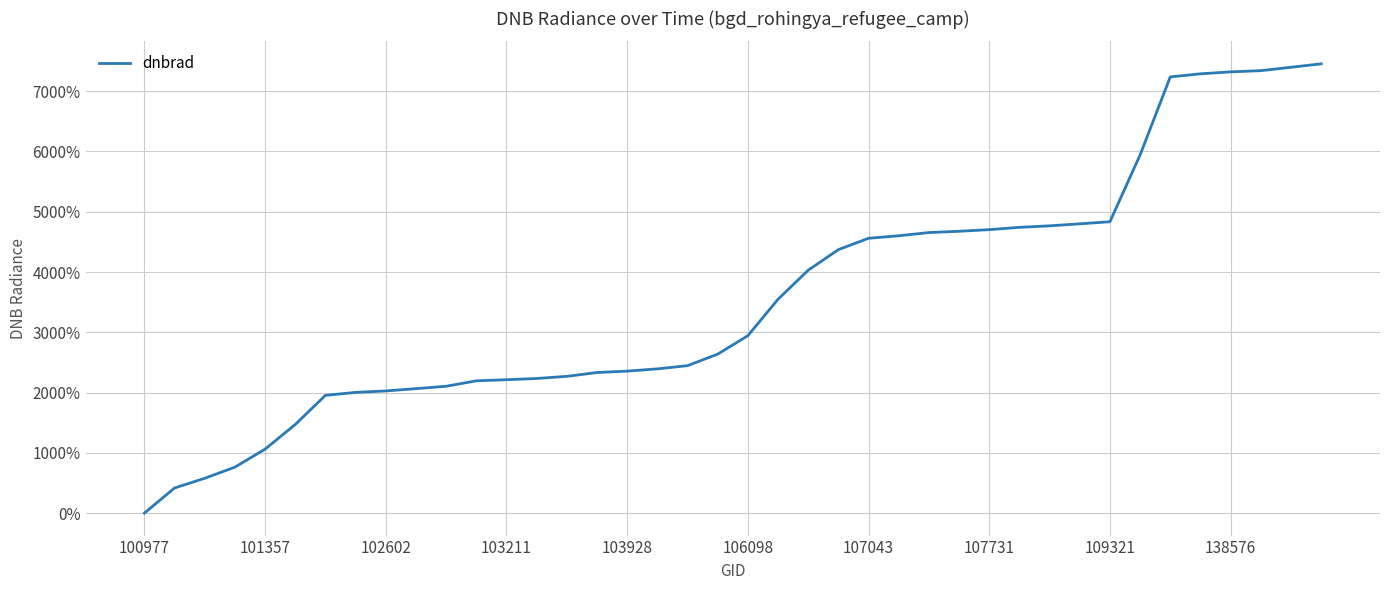

What is the maximum value shown in the chart?

7453.6